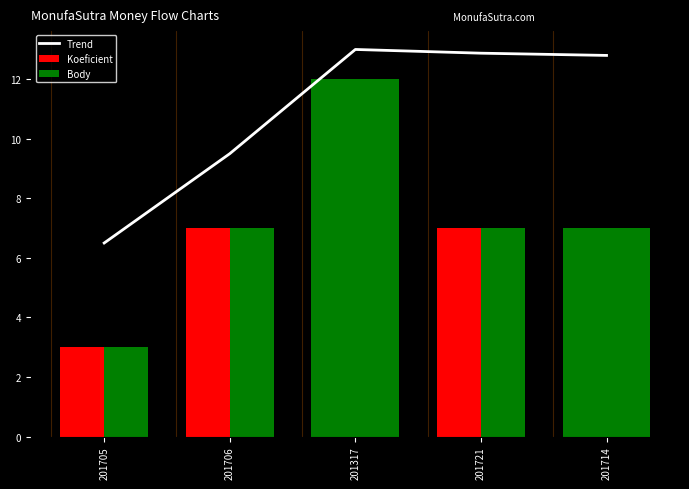

Which series has the widest spread of values?

Koeficient